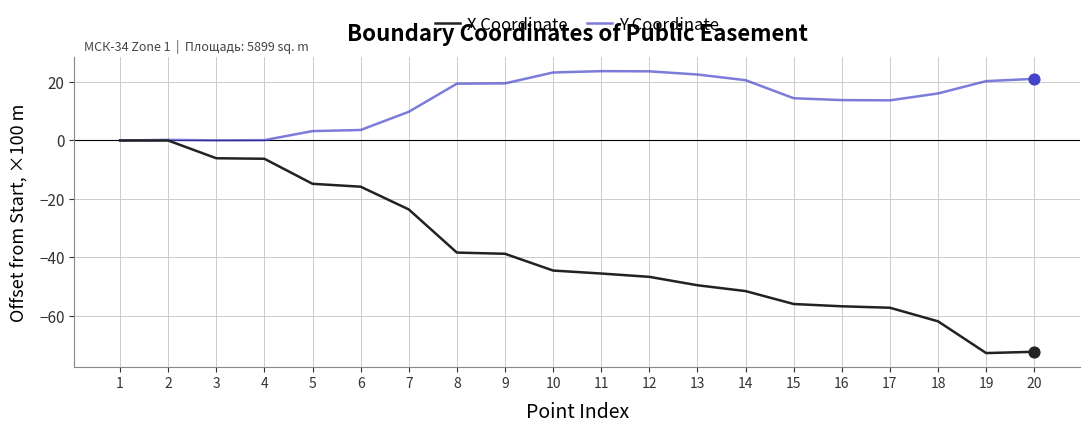

Is the value of Y Coordinate at 7 greater than the value of X Coordinate at 12?

Yes